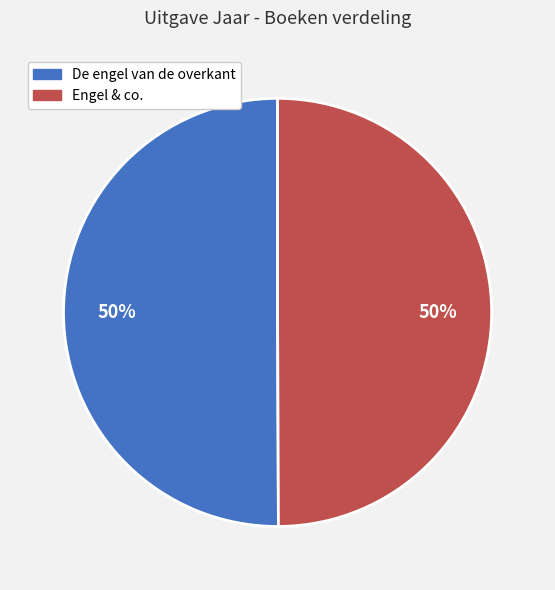

True or false: Engel & co. accounts for 61% of the total.

False